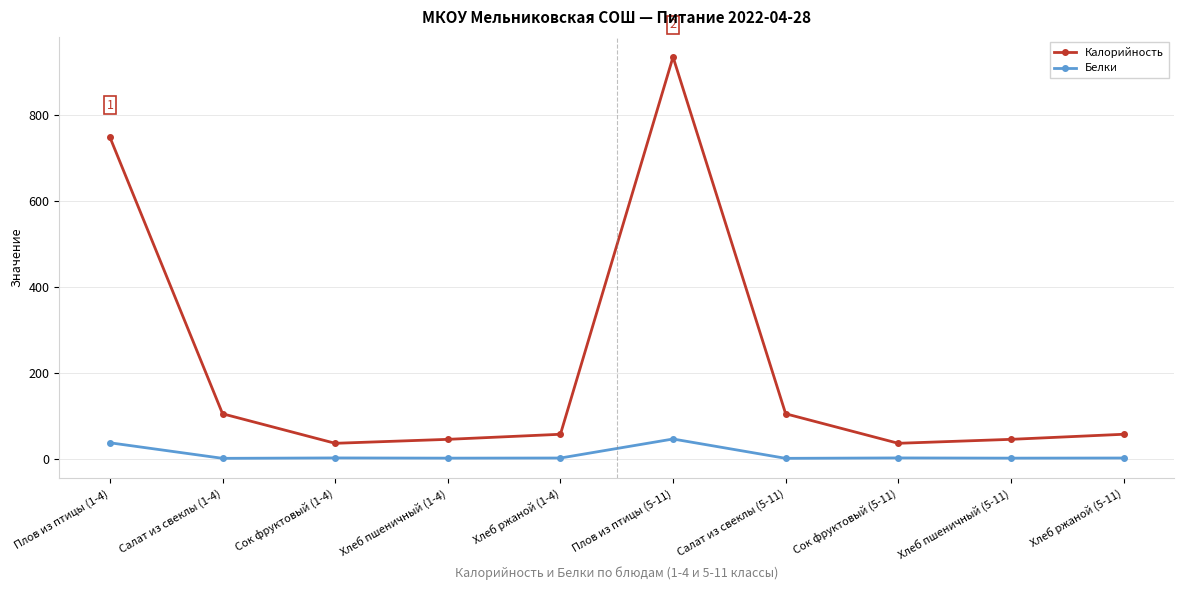

What is the label of the 8th point from the right?

Сок фруктовый (1-4)